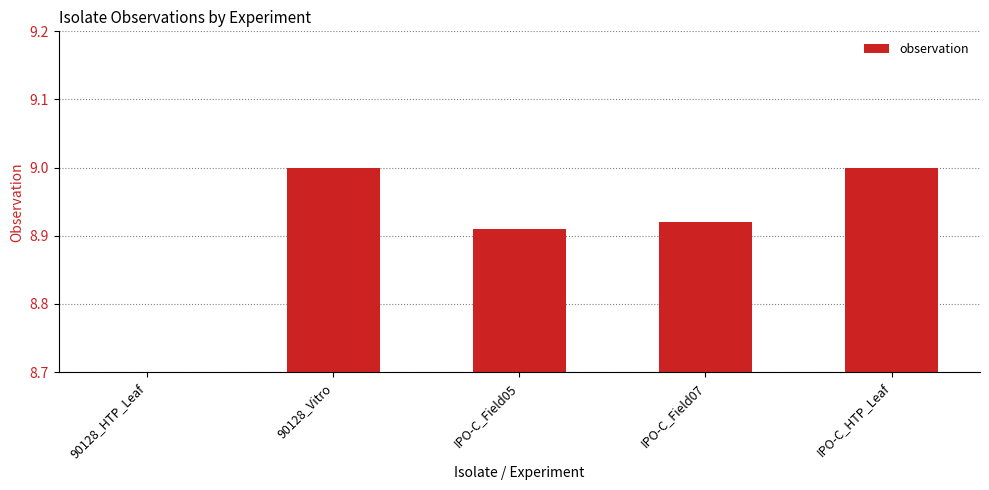

Rank the categories by value from lowest to highest.

90128_HTP_Leaf, IPO-C_Field05, IPO-C_Field07, 90128_Vitro, IPO-C_HTP_Leaf